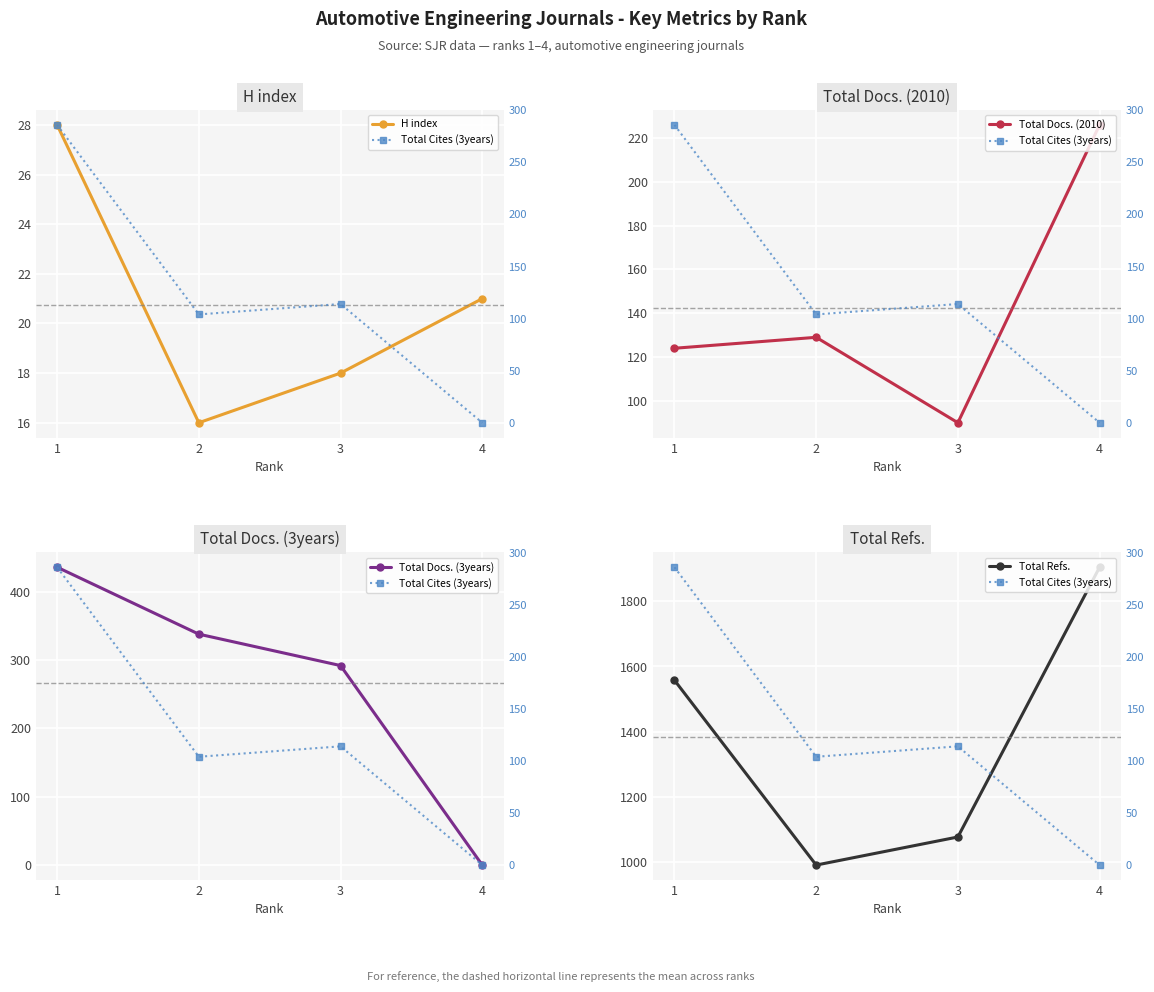

Which category has the highest value in the Total Cites (3years) series?

1